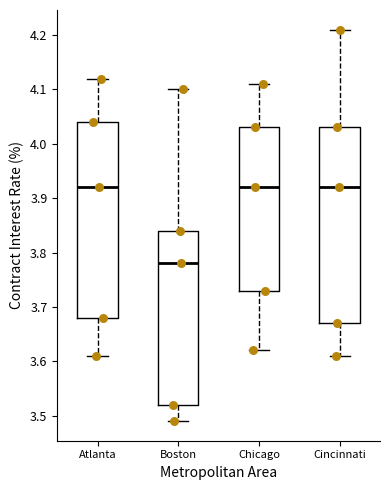

Where is the upper edge of the box for Boston on the y-axis? The values are not printed on the chart, so give them approximately, as read against the axis.

3.84